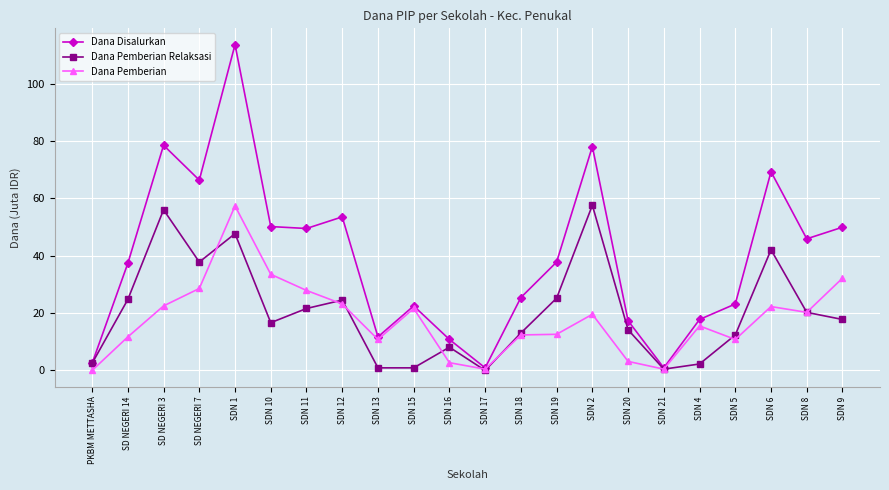

The Dana Pemberian Relaksasi series shows 24.8 at SD NEGERI 14. True or false?

True